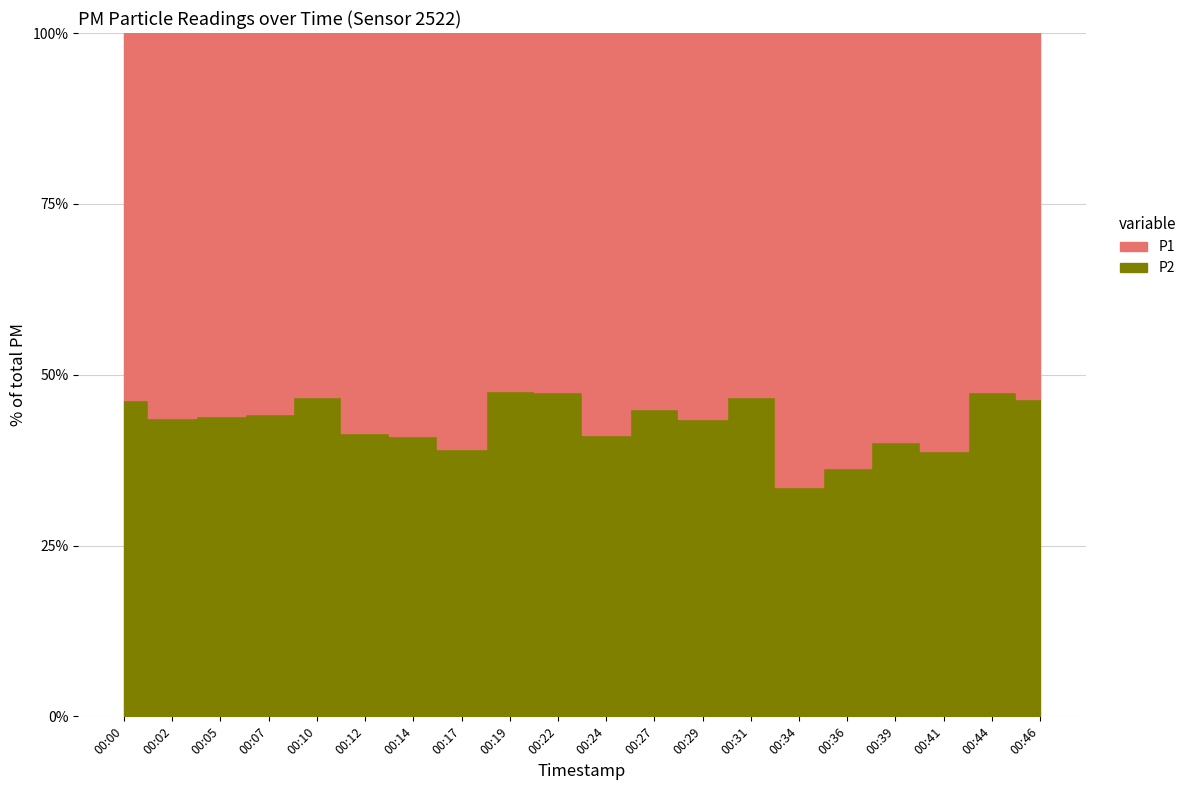

Does the chart display data point markers on the line(s)?

No